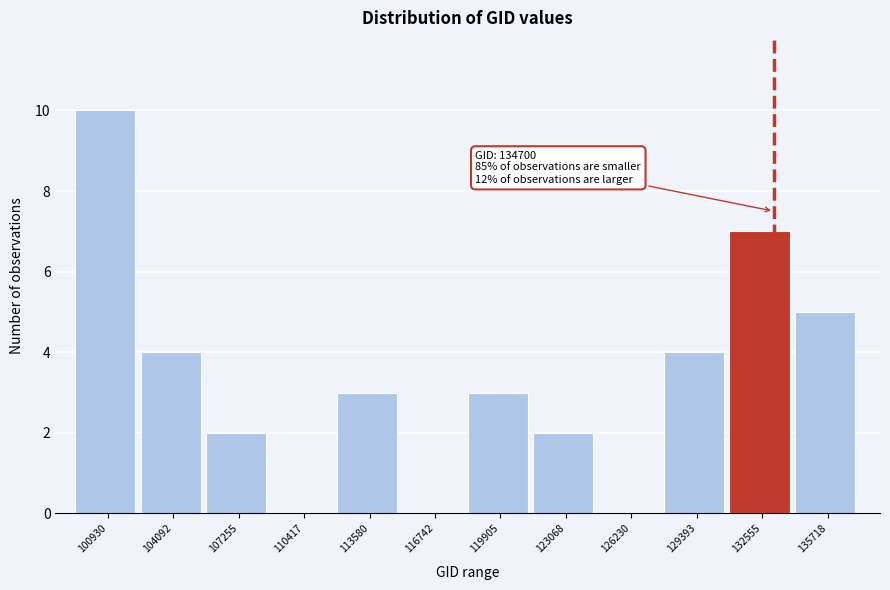

Reading left to right, extract all data points from this chart.

100930=10	104092=4	107255=2	110417=0	113580=3	116742=0	119905=3	123068=2	126230=0	129393=4	132555=7	135718=5